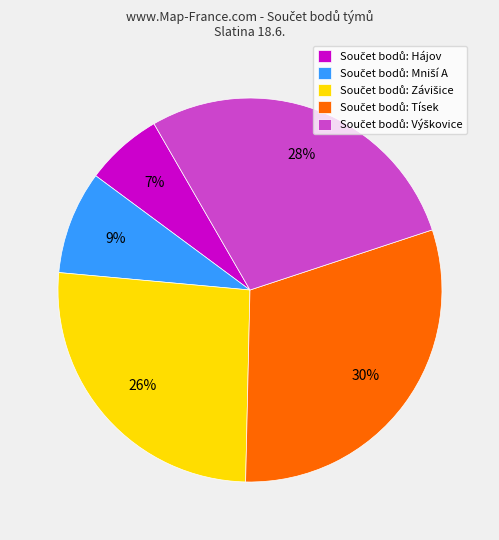

To the nearest percent, what is the average slice percentage?

20%